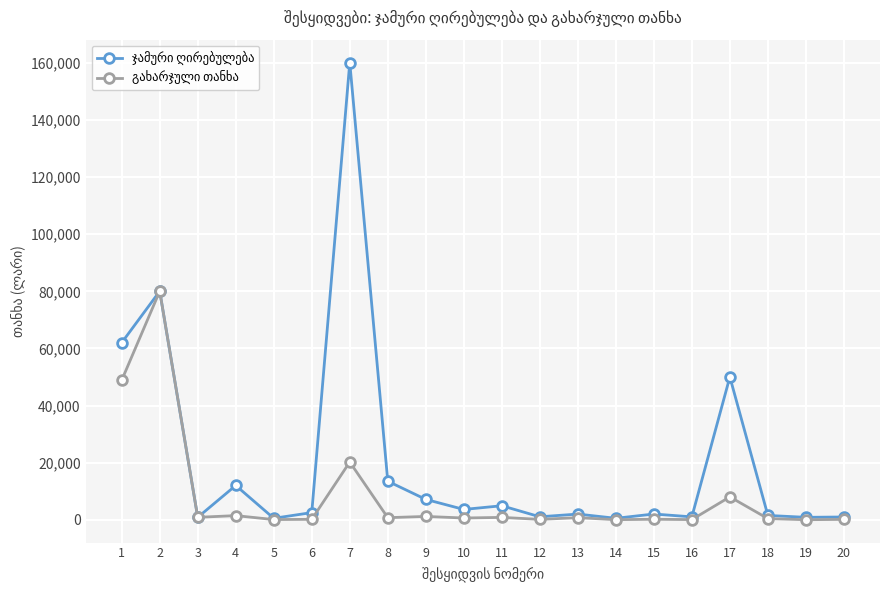

What is the greatest value displayed?

160128.0